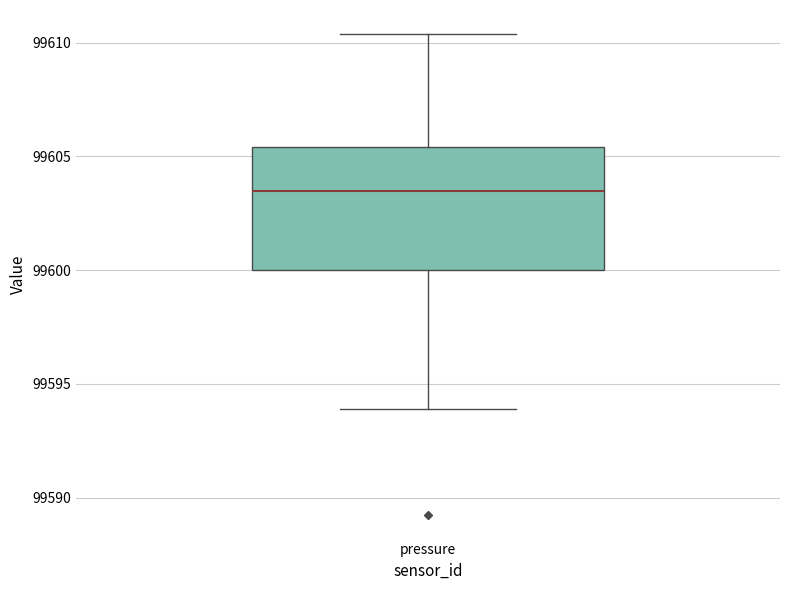

Read this box plot against the y-axis: the position of the median line, the range covered by the box, and the ends of both whiskers. The values are not printed on the chart, so give them approximately, as read against the axis.

median 99603.5, box 99600.0 to 99605.5, whiskers 99594.0 to 99610.5